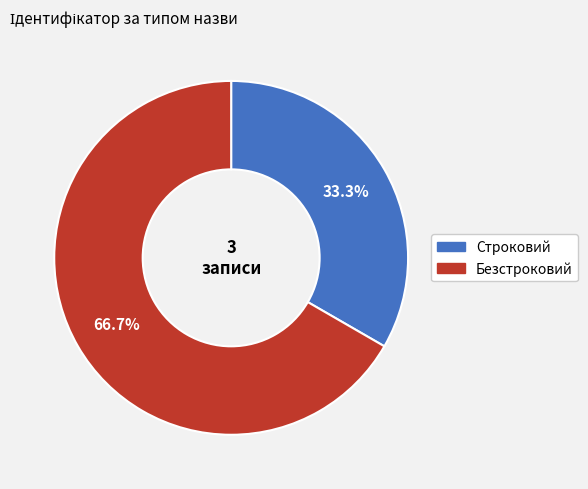

To the nearest percent, what is the combined percentage of Безстроковий and Строковий?

100%